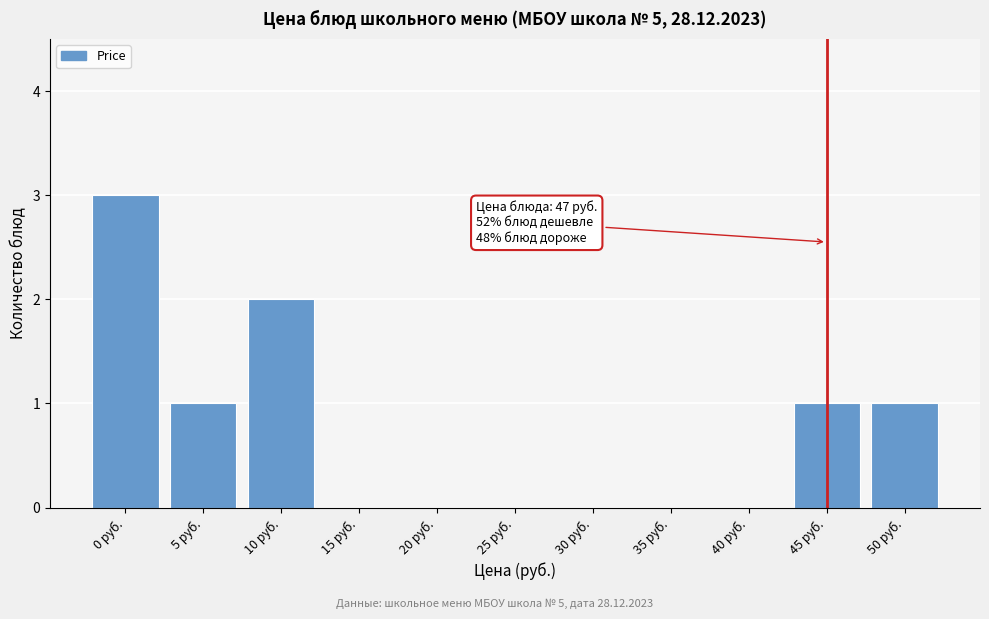

Reading left to right, what are all the values shown in this chart?

0 руб.=3	5 руб.=1	10 руб.=2	15 руб.=0	20 руб.=0	25 руб.=0	30 руб.=0	35 руб.=0	40 руб.=0	45 руб.=1	50 руб.=1